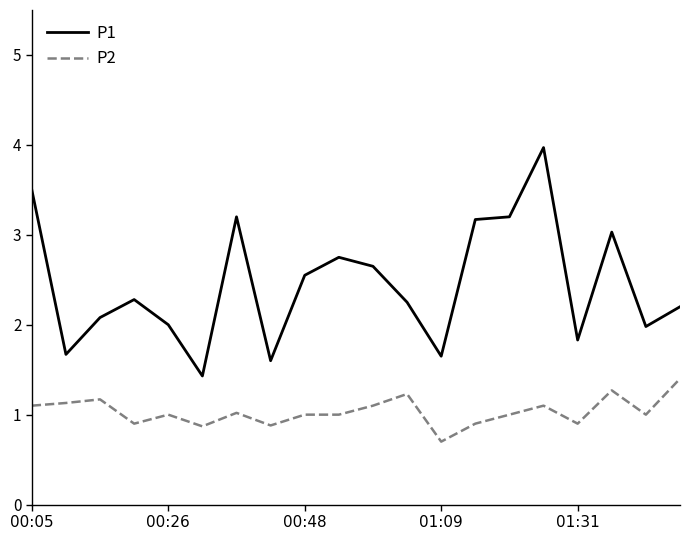

Rank the series by their maximum value, from highest to lowest.

P1, P2